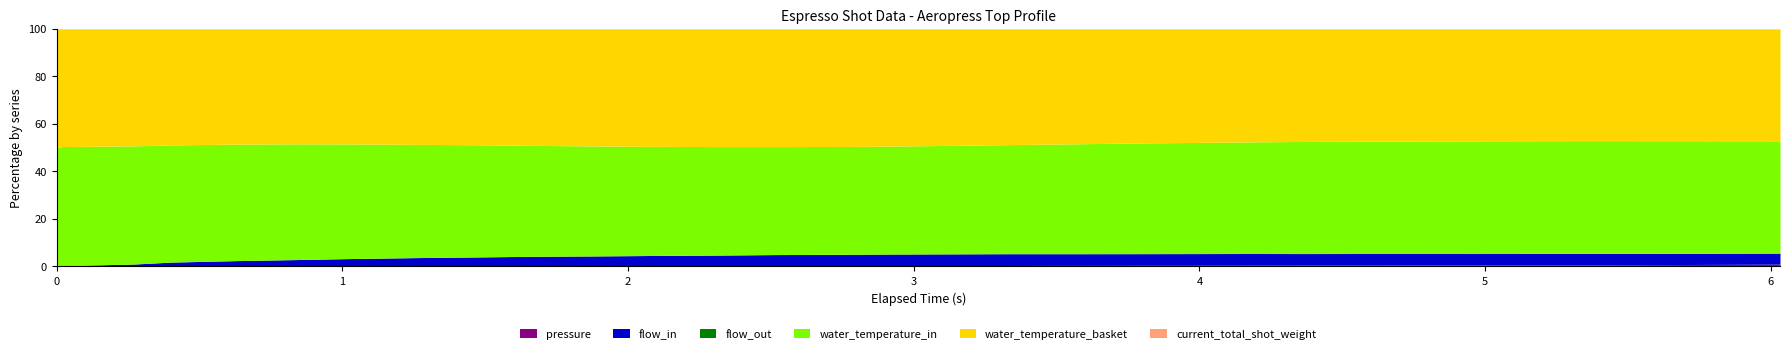

Count the number of categories in the chart.

31